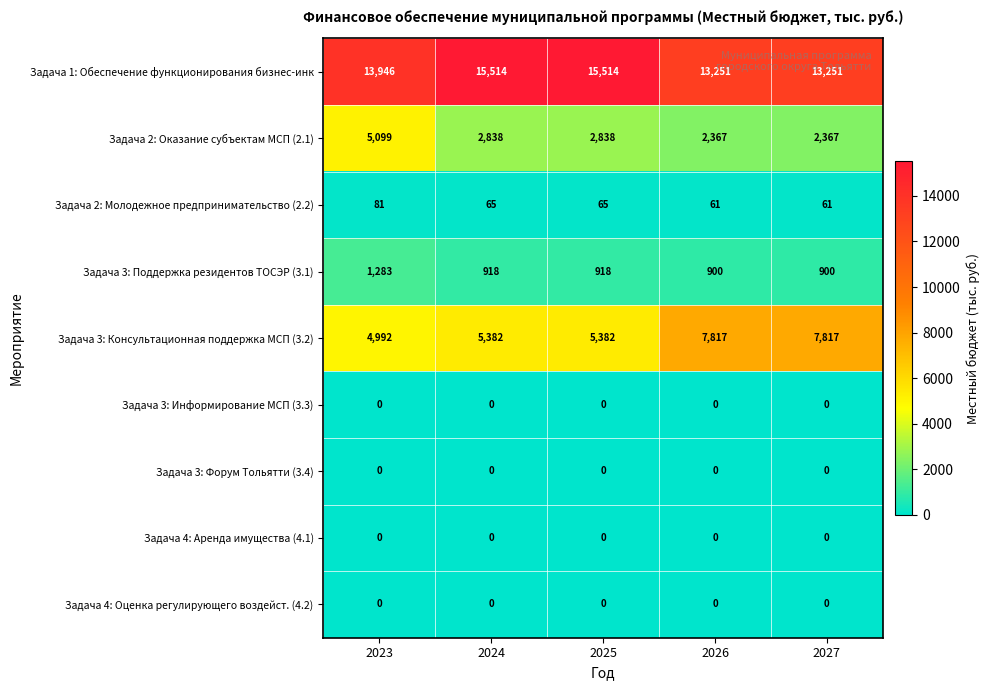

Which series has the largest range (max minus min)?

Задача 3: Консультационная поддержка МСП (3.2)